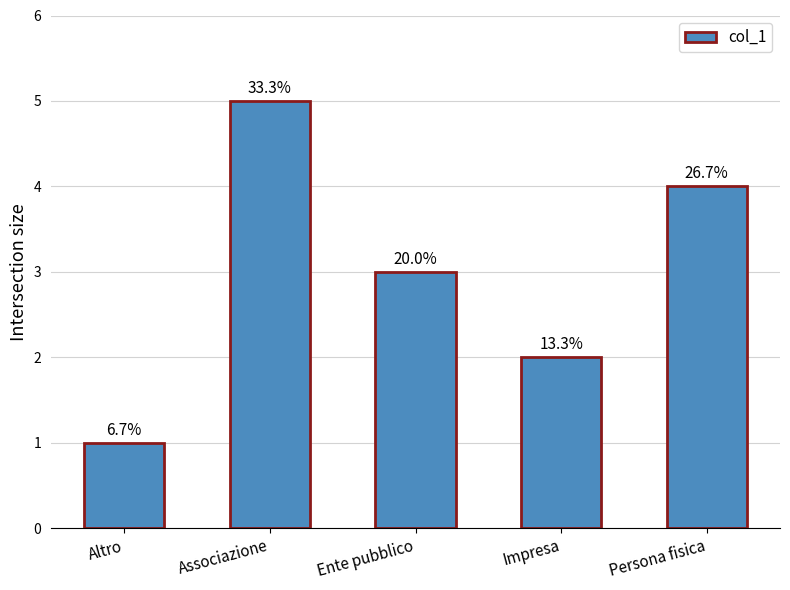

Are the bars horizontal?

No